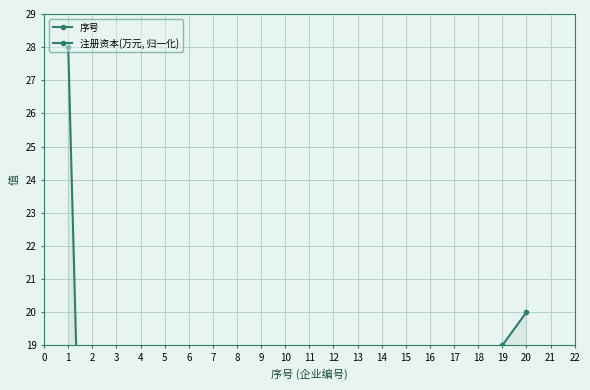

Rank the categories by 注册资本(万元, 归一化) value from highest to lowest.

1, 3, 19, 4, 5, 10, 17, 20, 16, 2, 6, 8, 14, 9, 12, 7, 13, 15, 11, 18